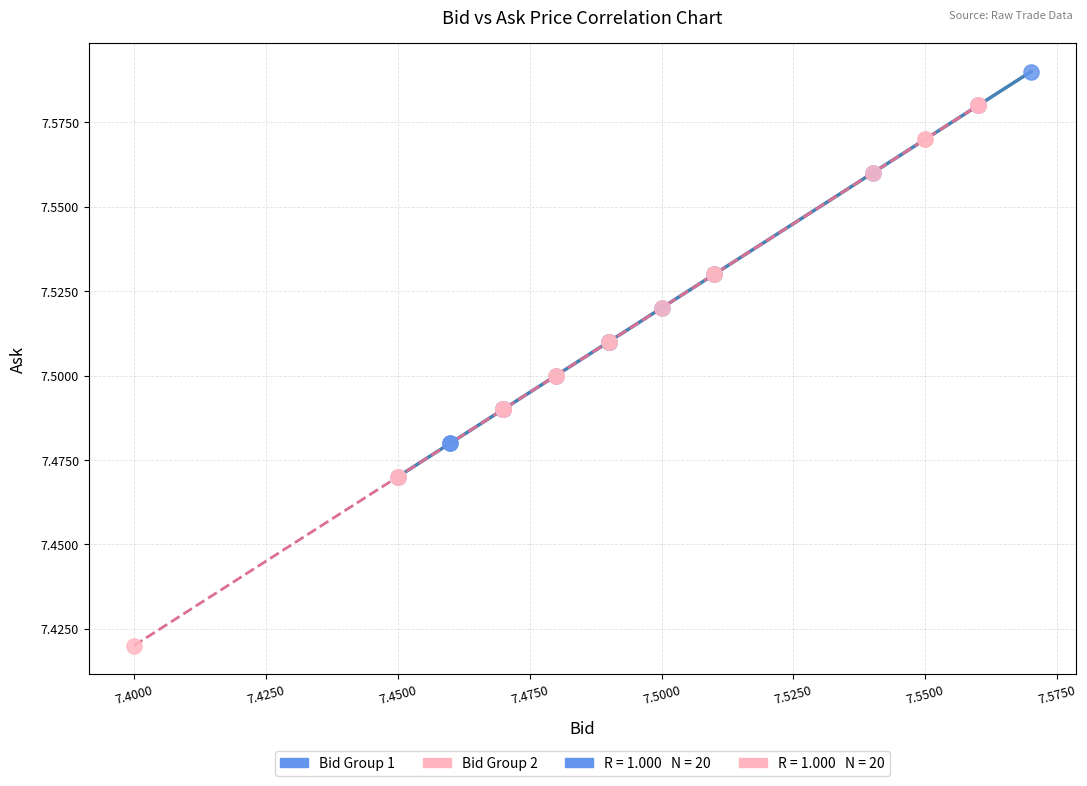

Which series reaches the maximum Y coordinate?

Bid Group 1